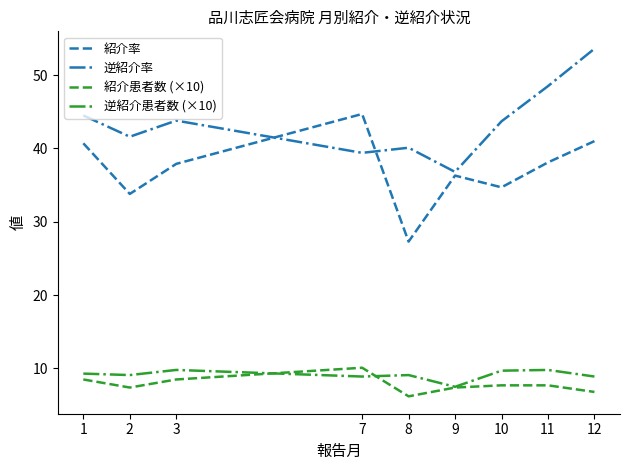

Where does the 逆紹介患者数 (×10) series first go above 9?

1